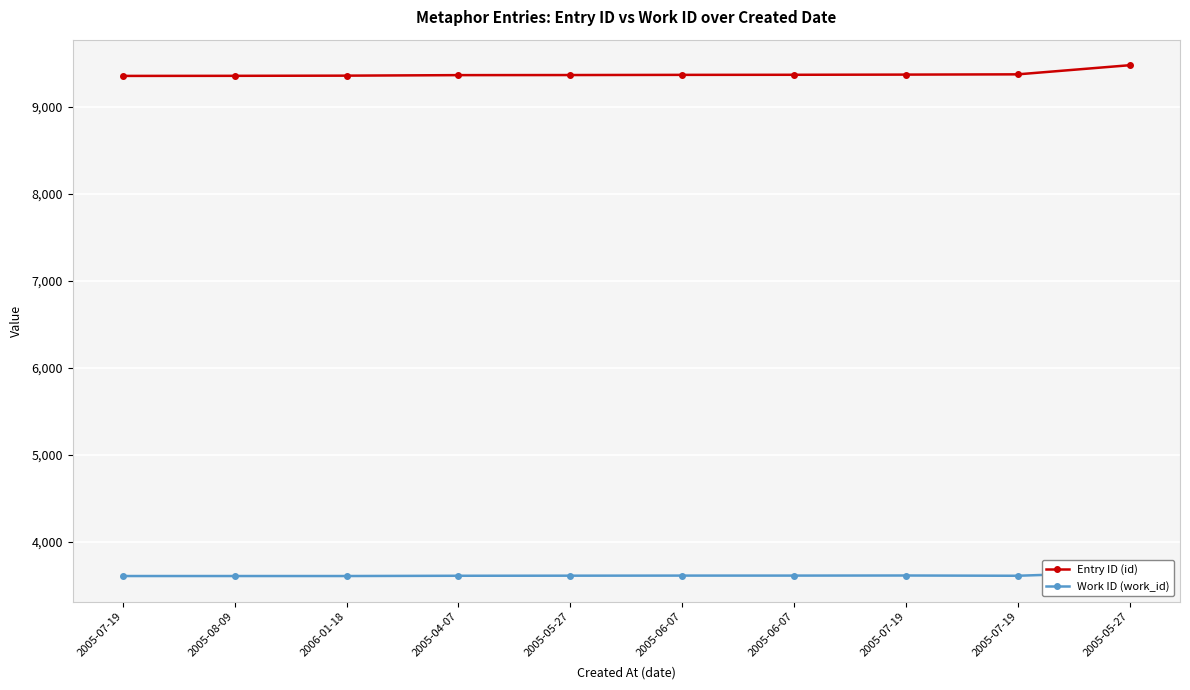

What is the difference between the second highest and minimum values in the Entry ID (id) series?

18